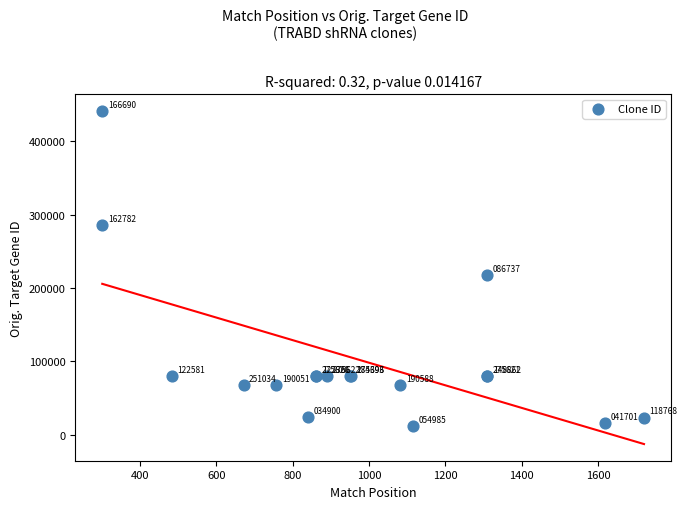

What Y value in the scatter plot is closest to 226639?

217503